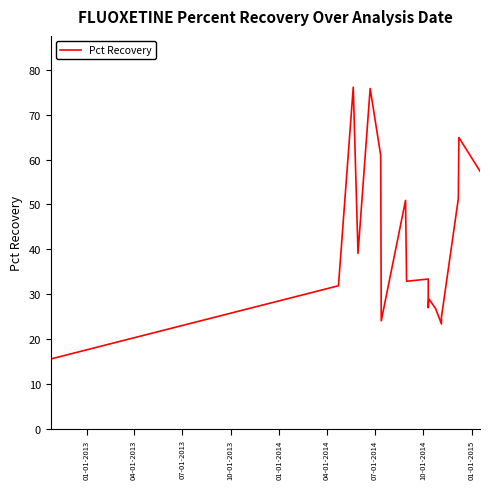

Is it true that the value at 04-01-2014 is 95.5?

False